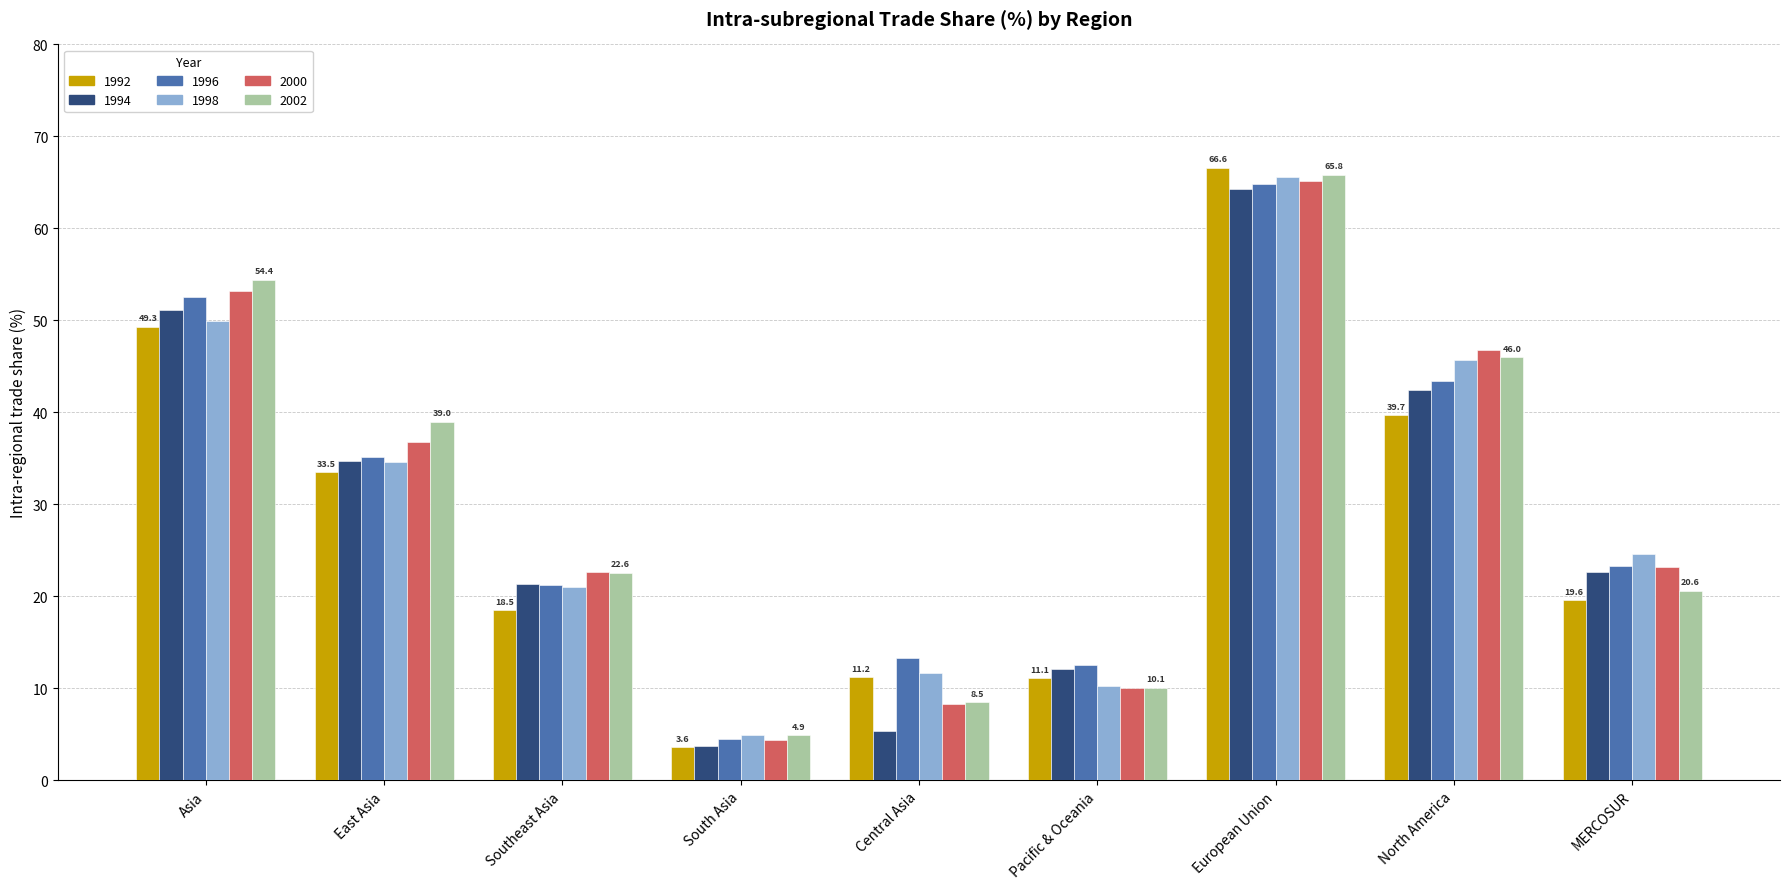

Is it true that 1992 equals 11.1 at Southeast Asia?

False